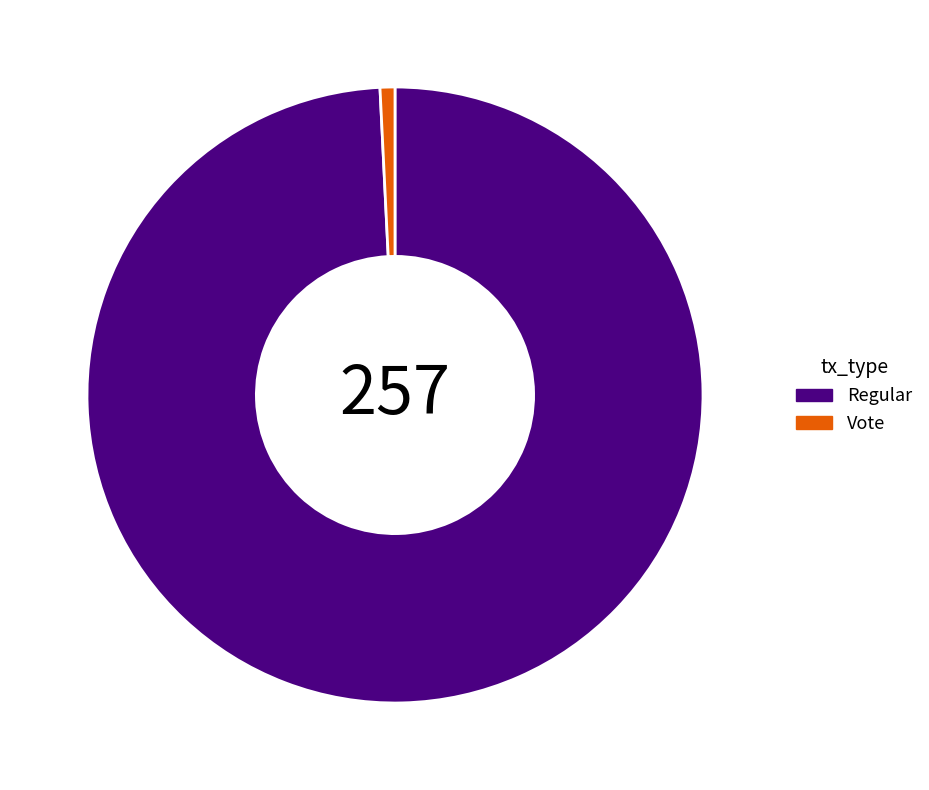

Does any single category account for the majority?

Yes